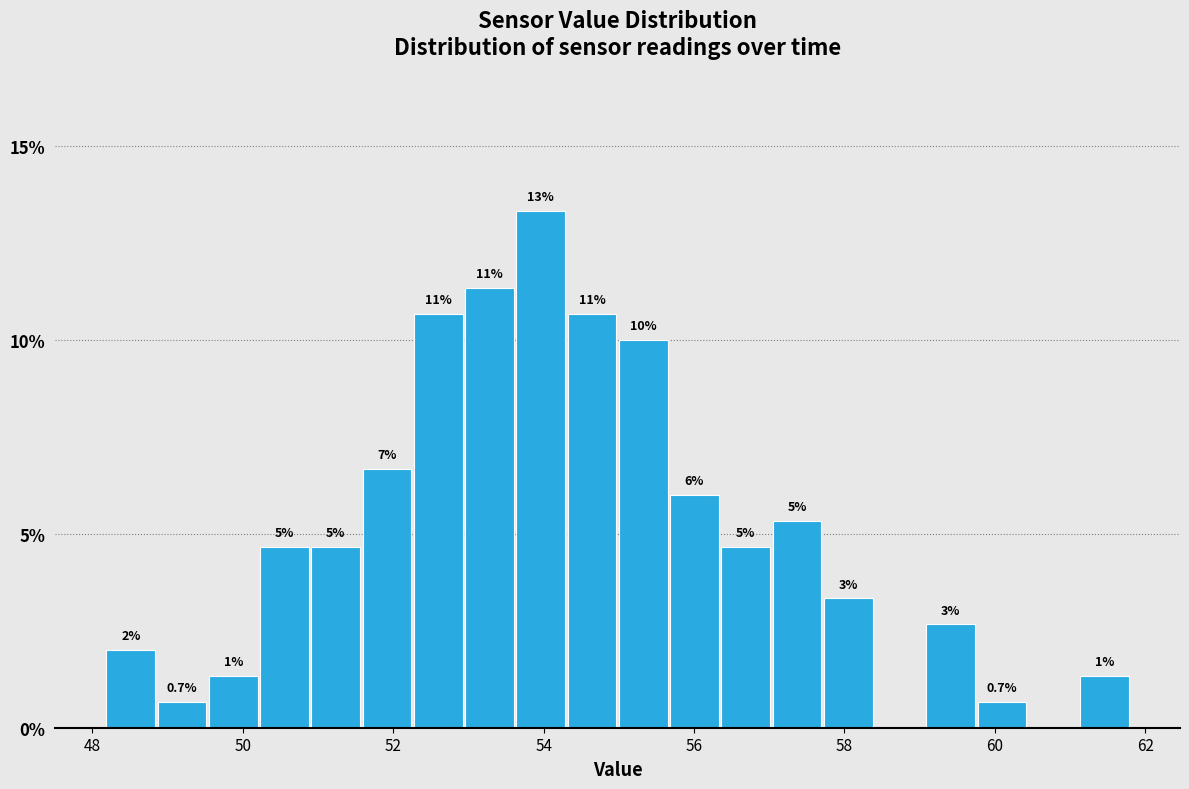

Read against the x-axis, roughly where is the centre of the tallest bar?

54.0